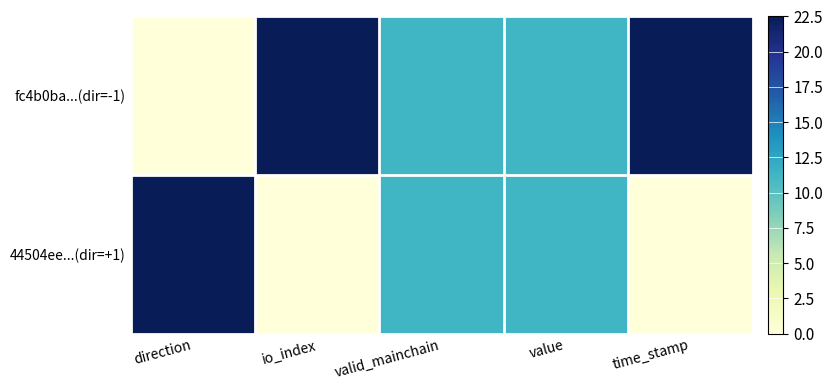

How many series are shown in this chart?

2